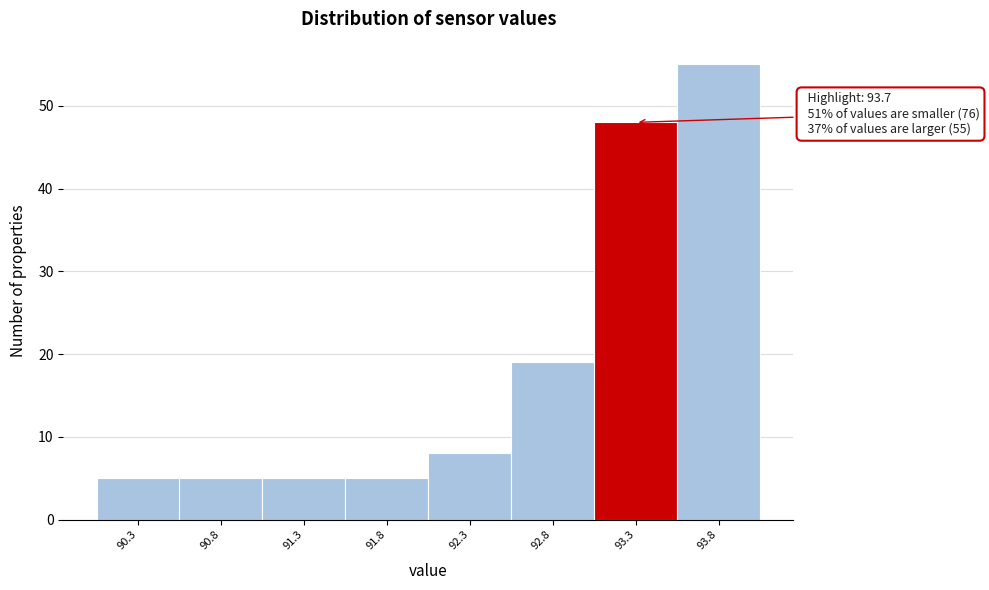

Reading right to left, list all the values displayed in this chart.

93.8=55	93.3=48	92.8=19	92.3=8	91.8=5	91.3=5	90.8=5	90.3=5